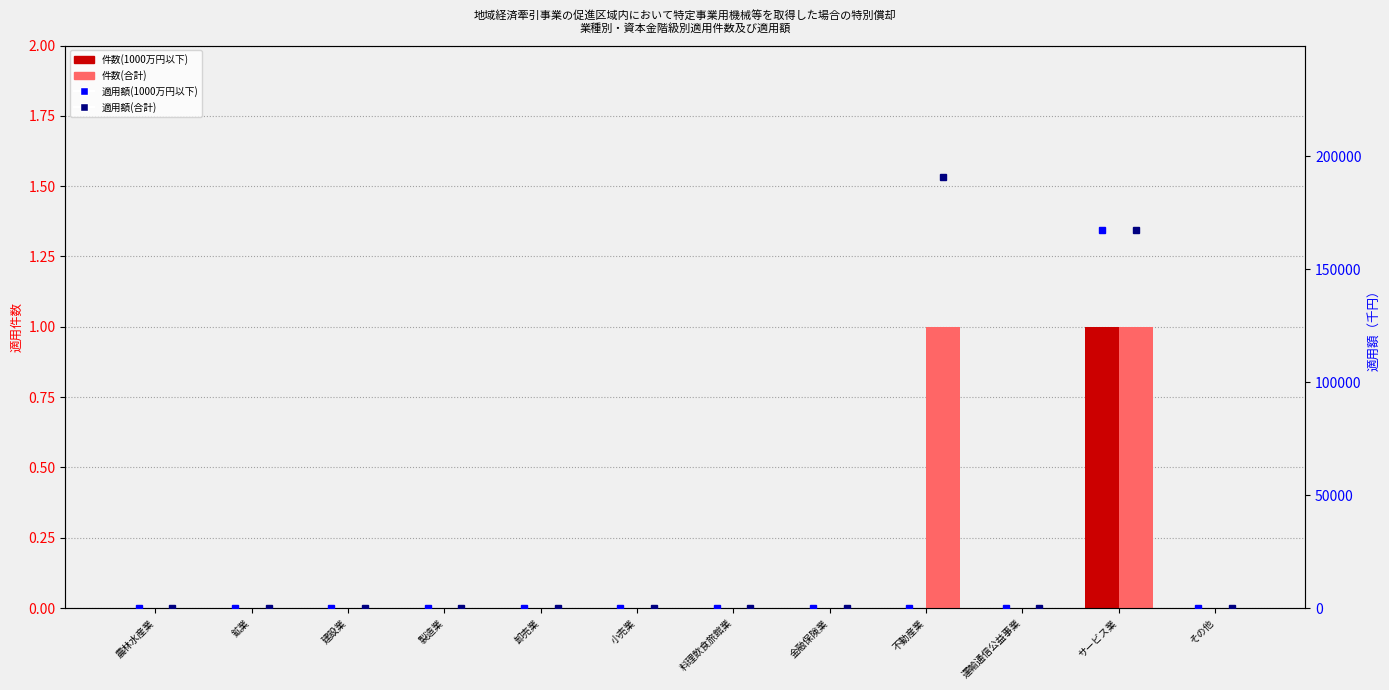

Which series has the largest range (max minus min)?

適用額(合計)